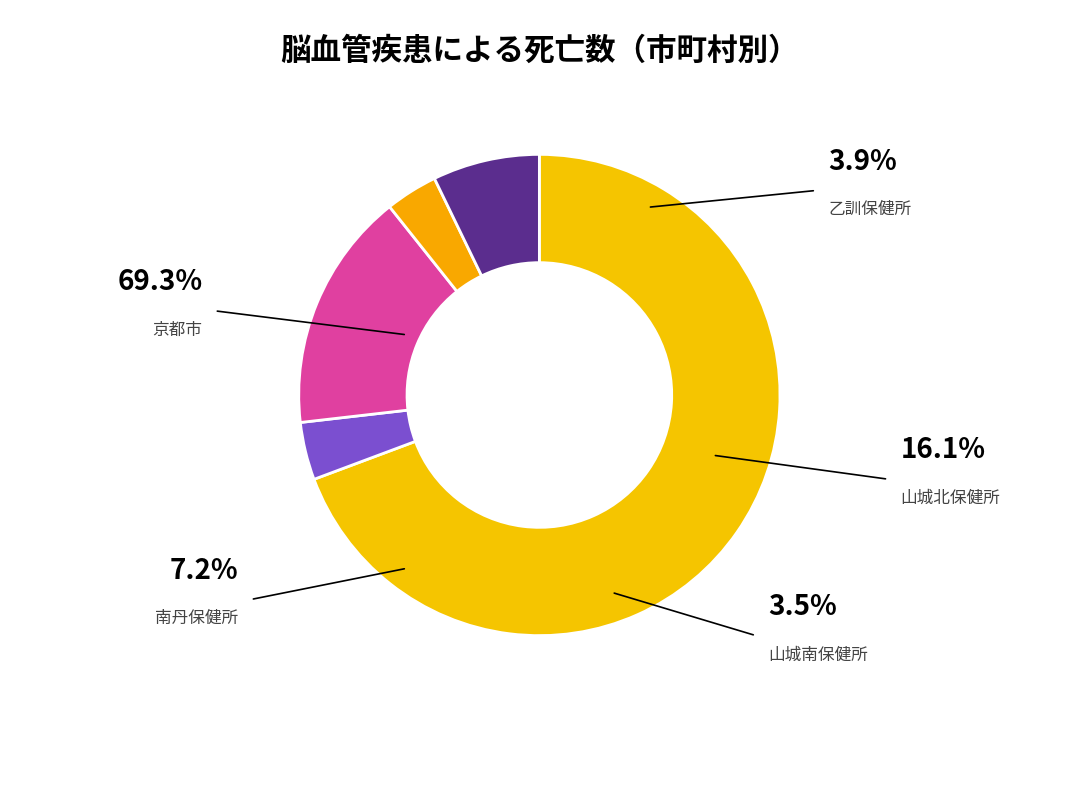

Count the number of slices in the pie.

5